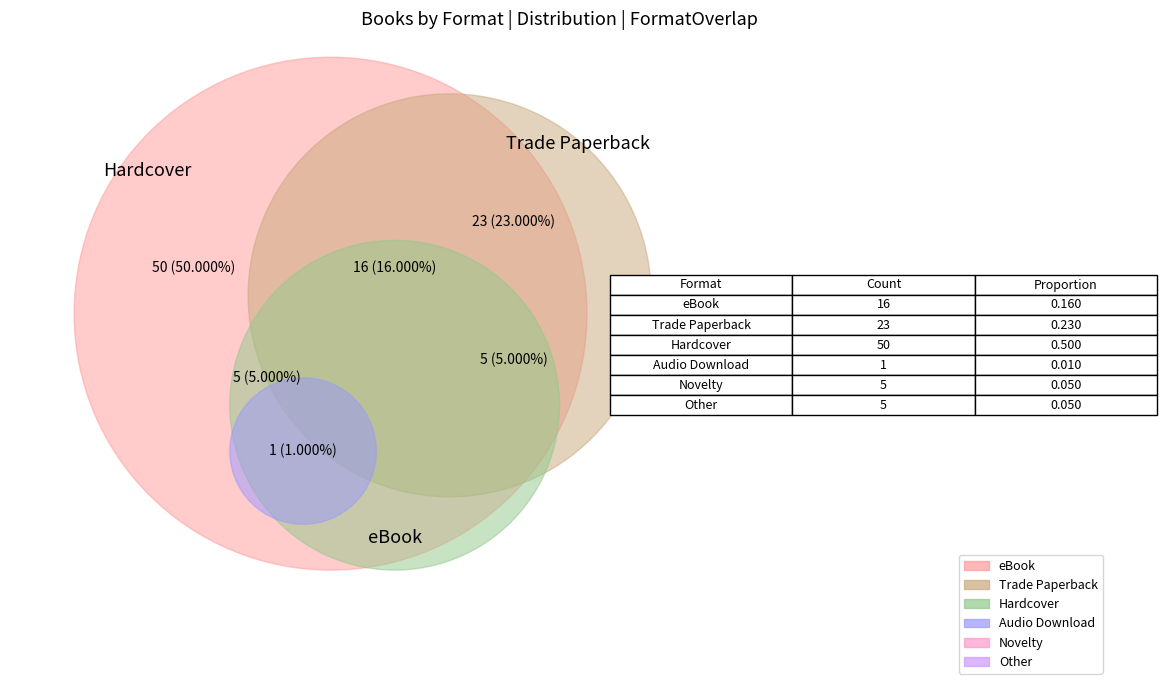

How many segments does this pie chart have?

6